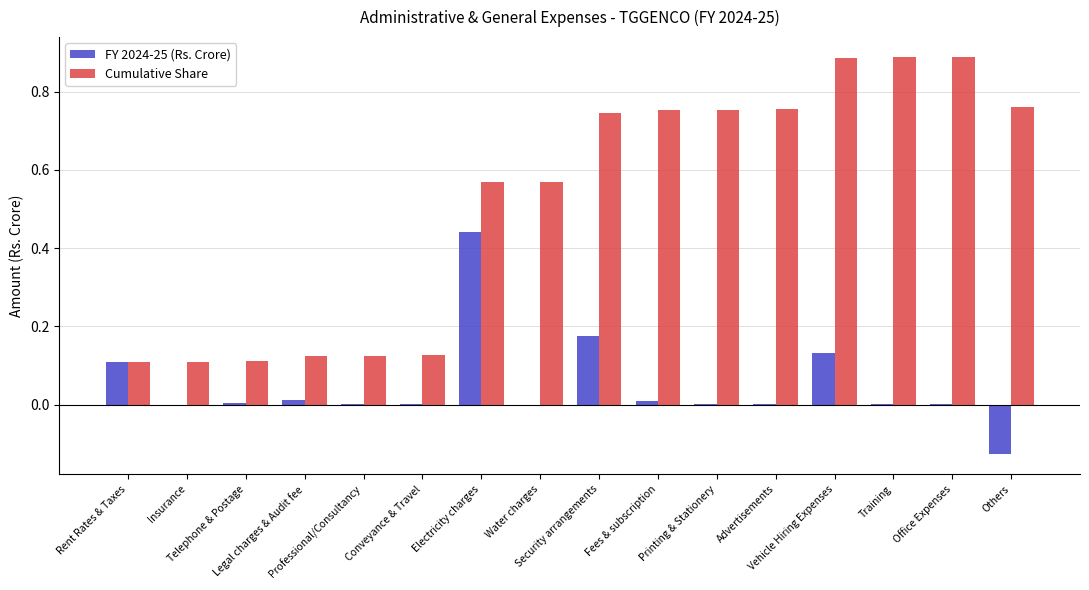

Which series has the largest total across all categories?

Cumulative Share